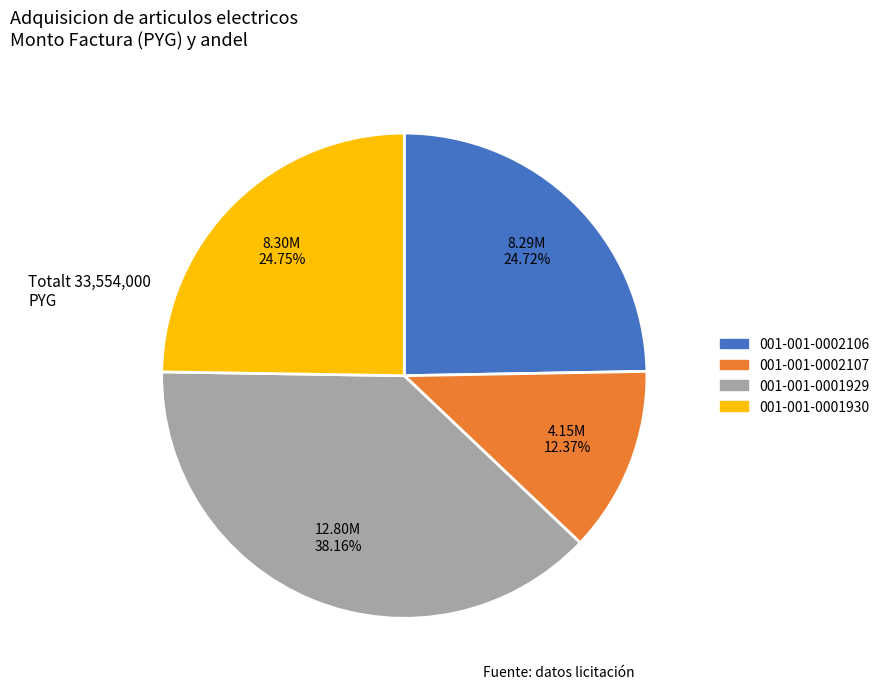

To the nearest percent, what is the difference between the largest and smallest slice percentages?

26%